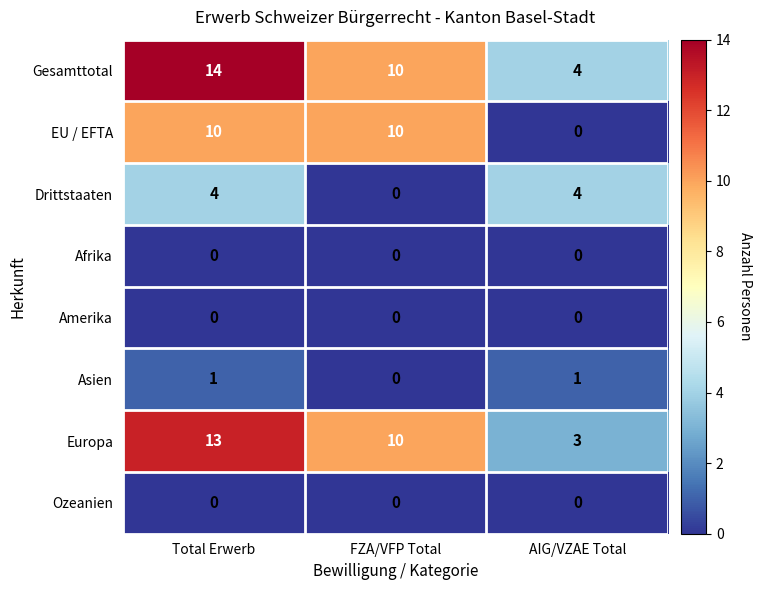

What is the difference between the highest and lowest values at FZA/VFP Total?

10